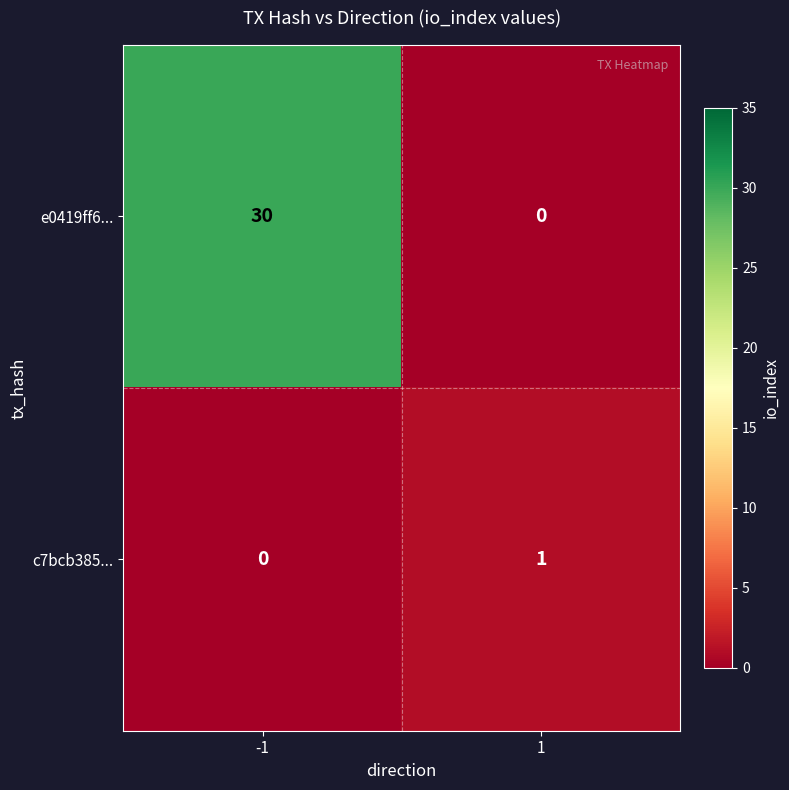

What is the approximate value of e0419ff6... at -1?

30